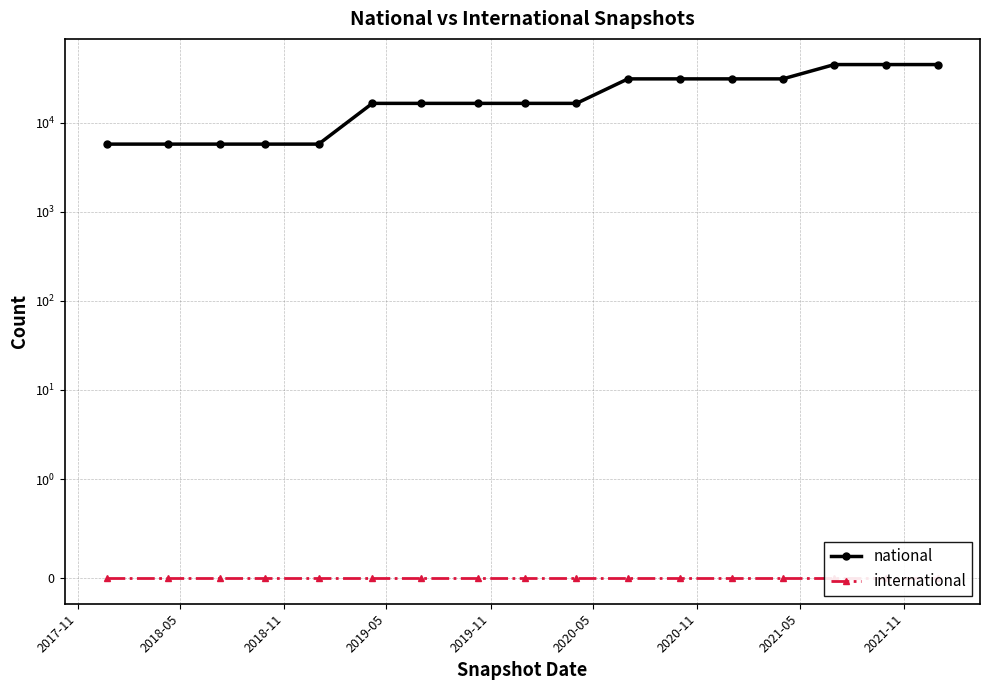

True or false: national and international intersect in this chart.

False